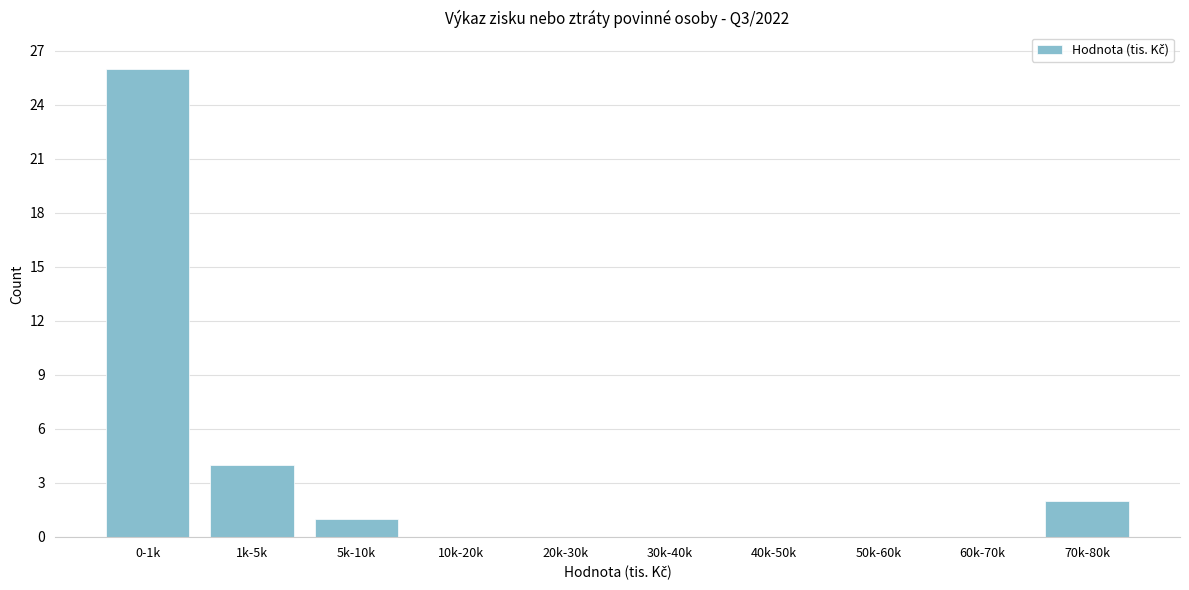

Reading left to right, what are all the values shown in this chart?

0-1k=26	1k-5k=4	5k-10k=1	10k-20k=0	20k-30k=0	30k-40k=0	40k-50k=0	50k-60k=0	60k-70k=0	70k-80k=2